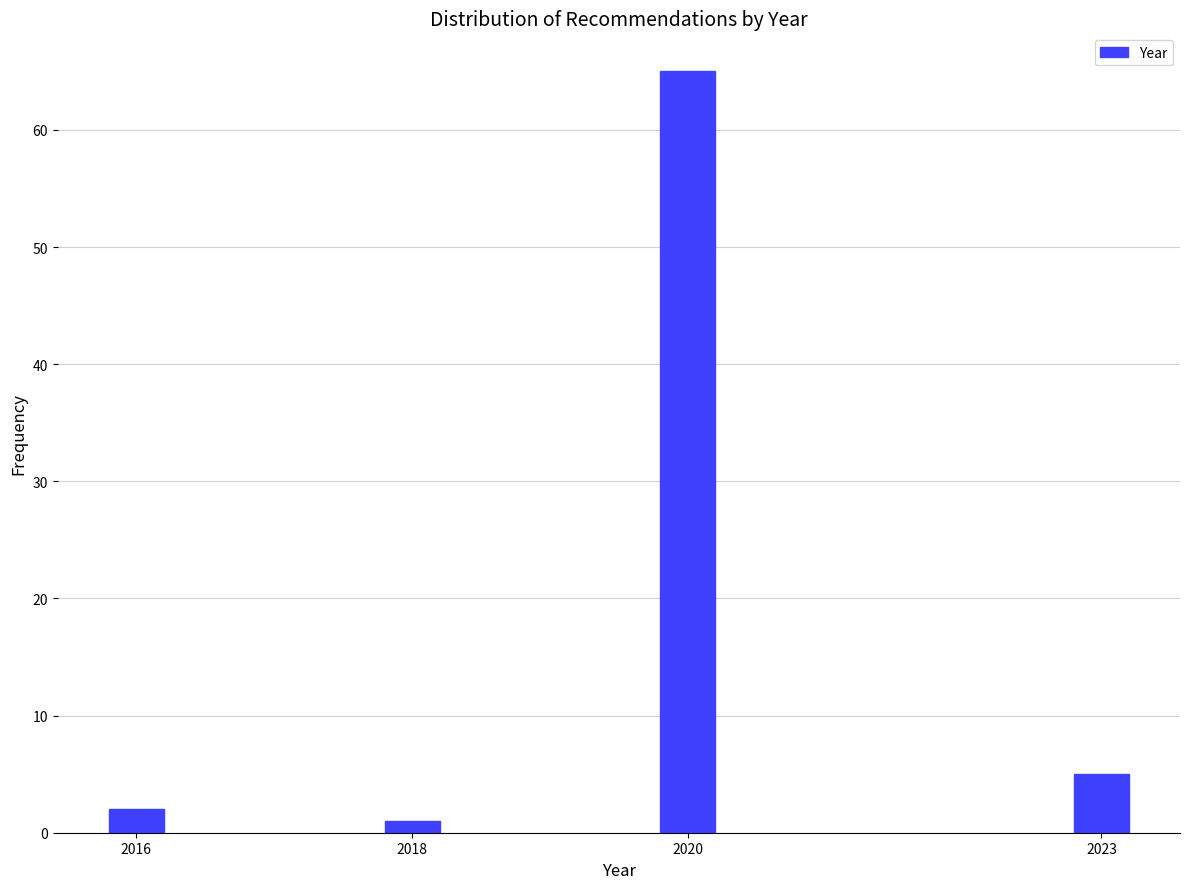

Reading right to left, transcribe all the data shown in this chart.

5	65	1	2